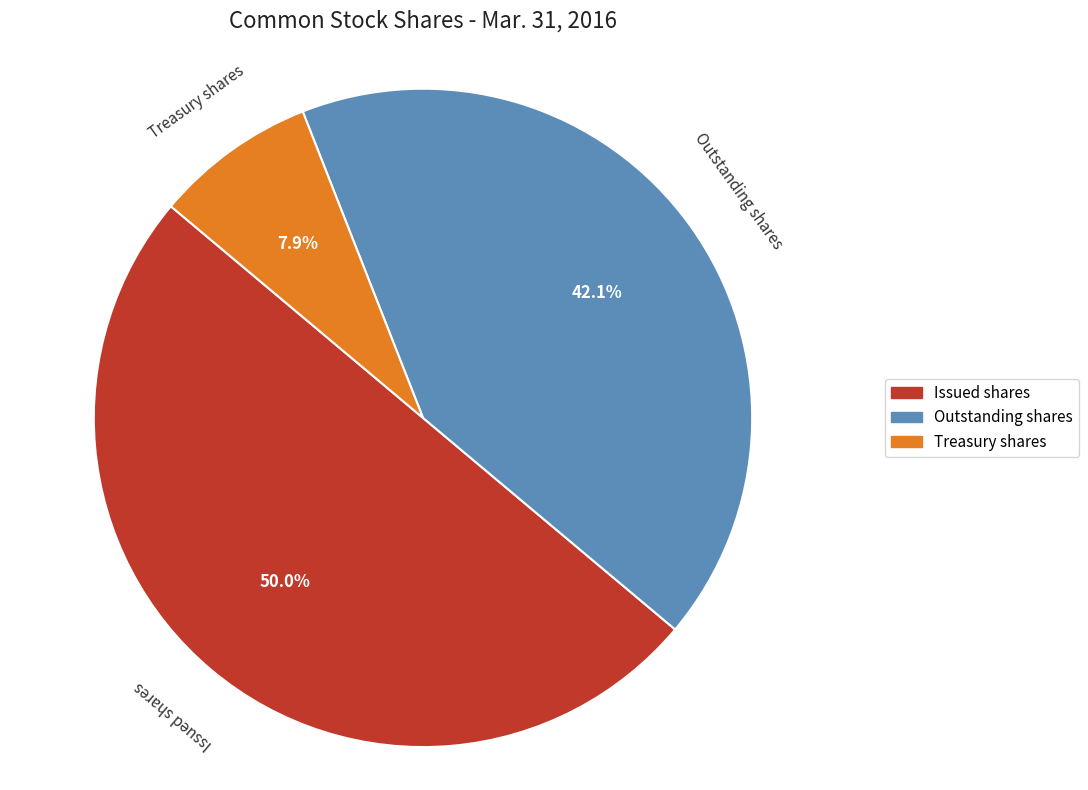

True or false: Treasury shares accounts for 8% of the total.

True